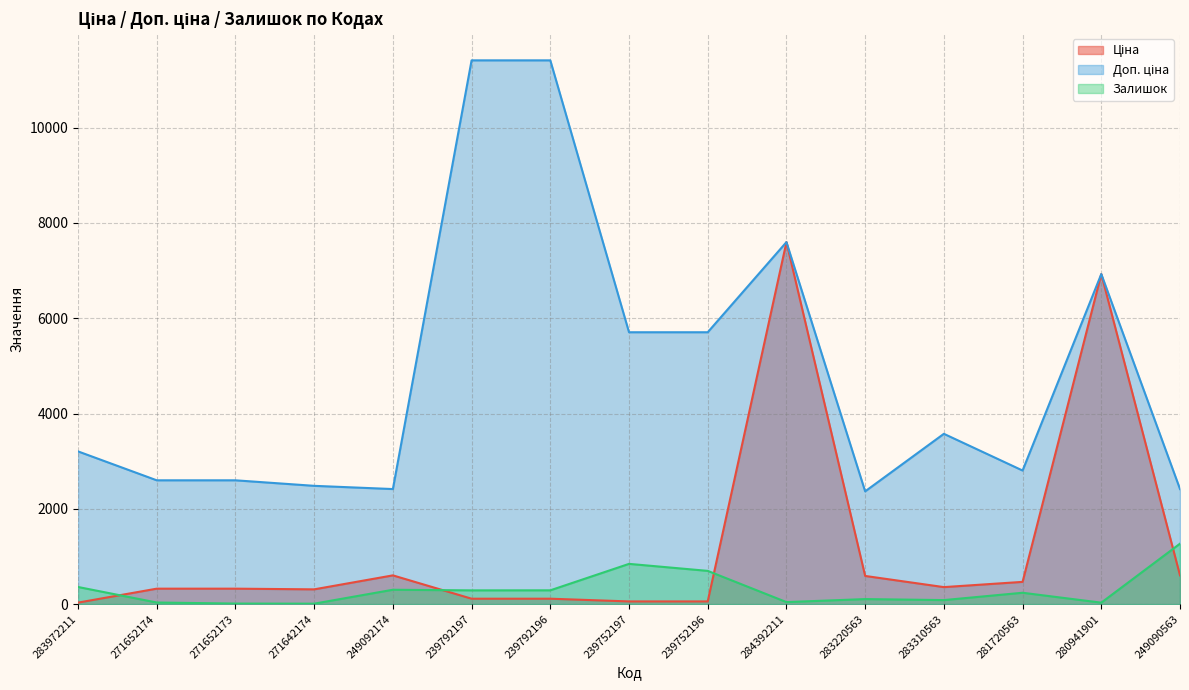

True or false: Ціна has more than 1 interior local peaks.

True